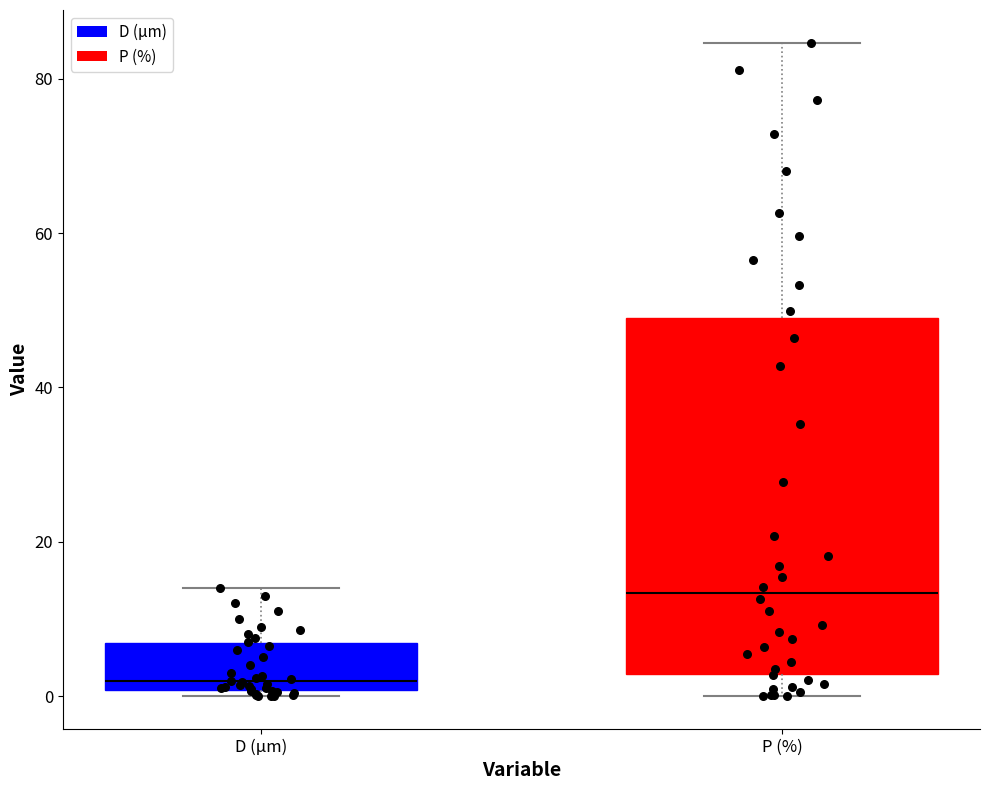

Which box's median line is the lowest?

D (µm)